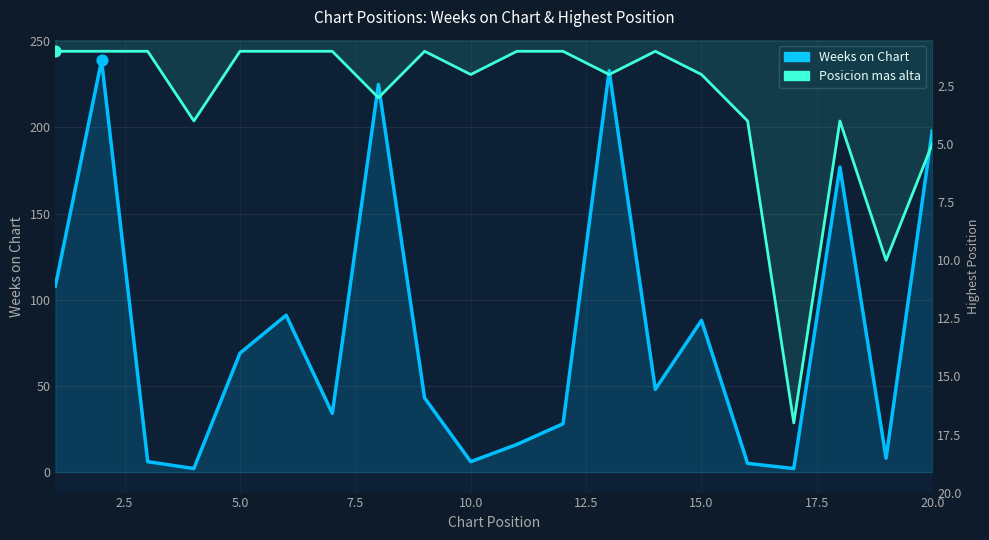

At how many categories does at least one series exceed 187?

4